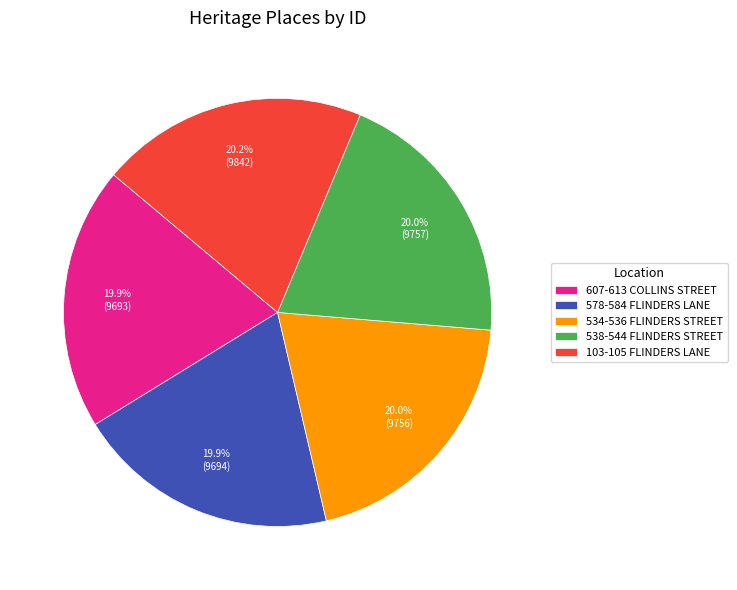

What is the ratio of the value at 538-544 FLINDERS STREET to the value at 534-536 FLINDERS STREET?

1.0